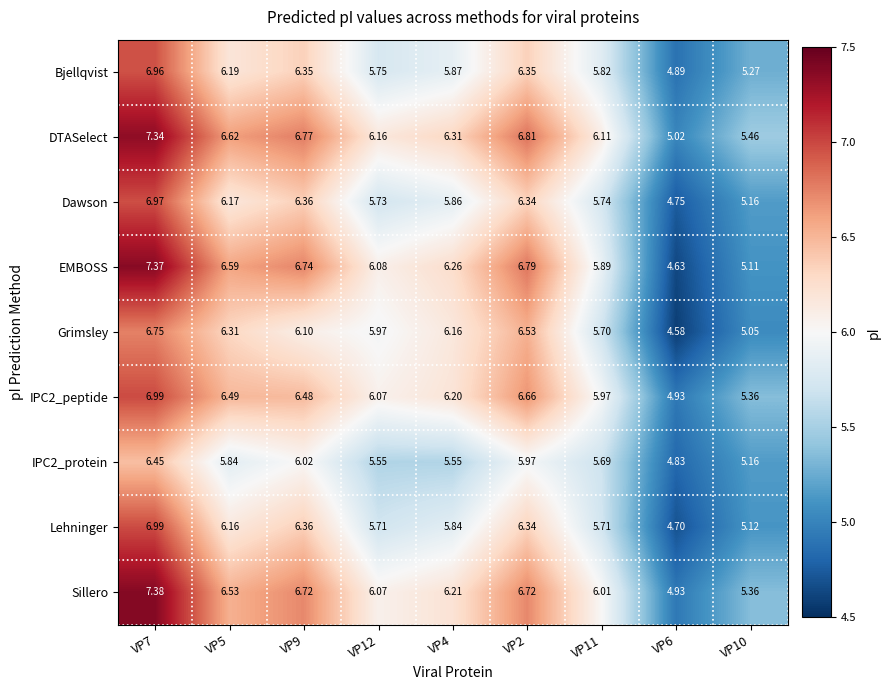

What is the total value across all series at VP5?

56.9